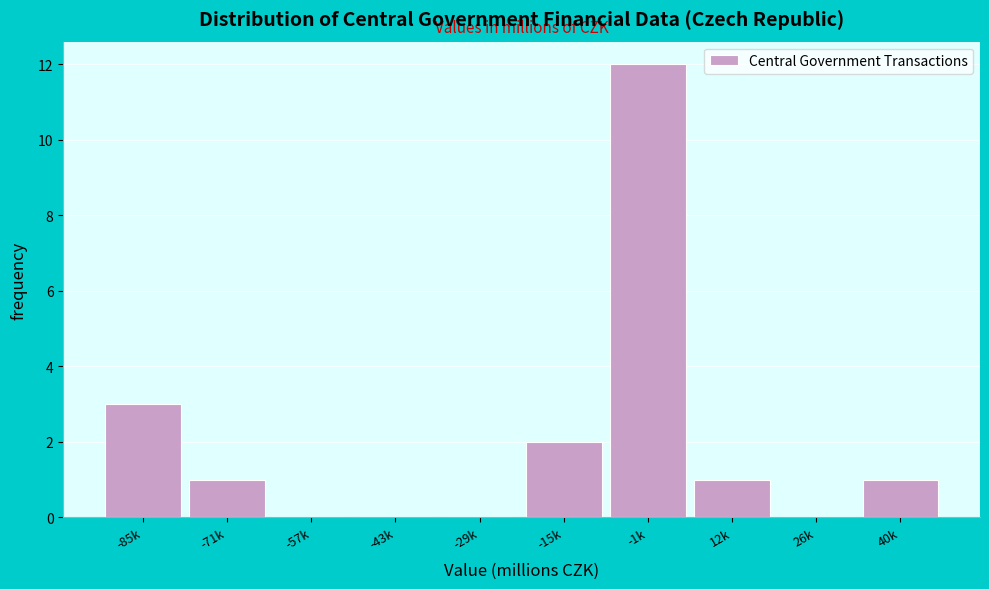

Reading left to right, what are all the values shown in this chart?

-85k=3	-71k=1	-57k=0	-43k=0	-29k=0	-15k=2	-1k=12	12k=1	26k=0	40k=1